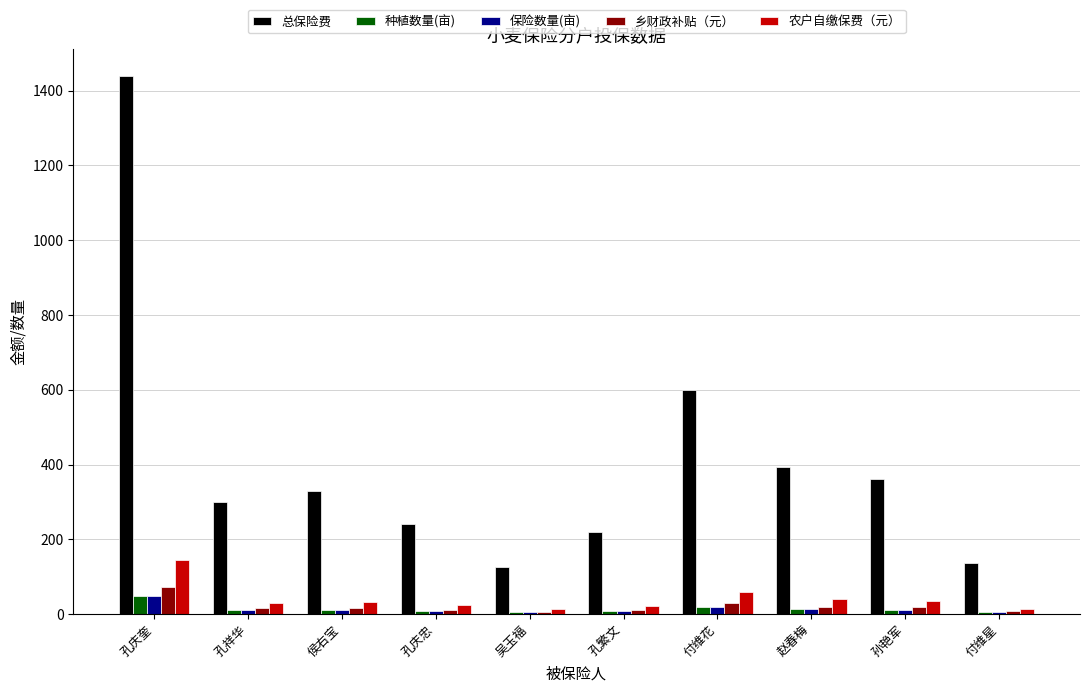

Which series has the widest spread of values?

总保险费